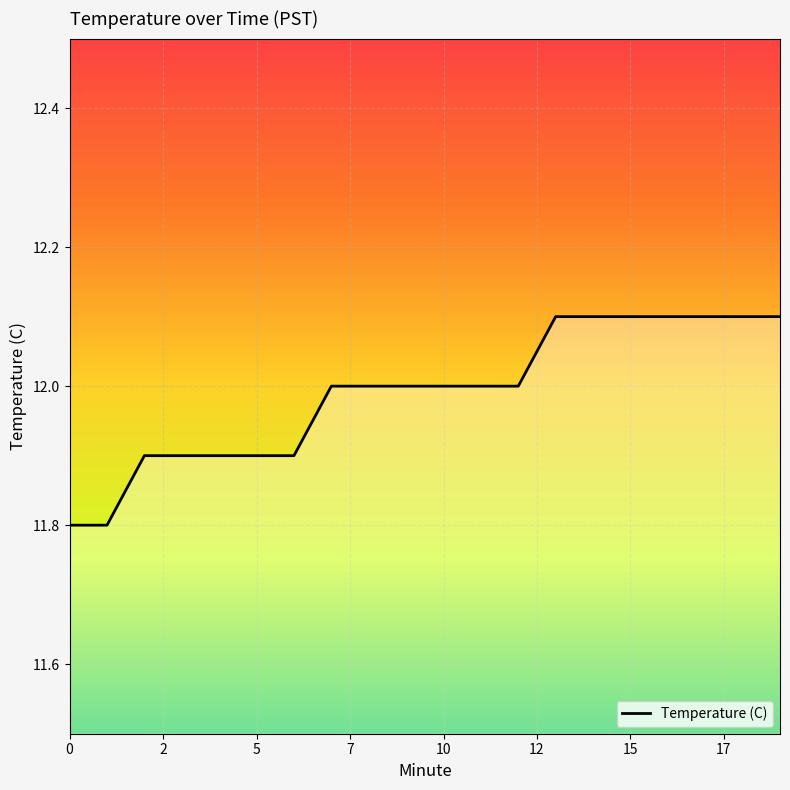

What is the smallest value displayed?

11.8